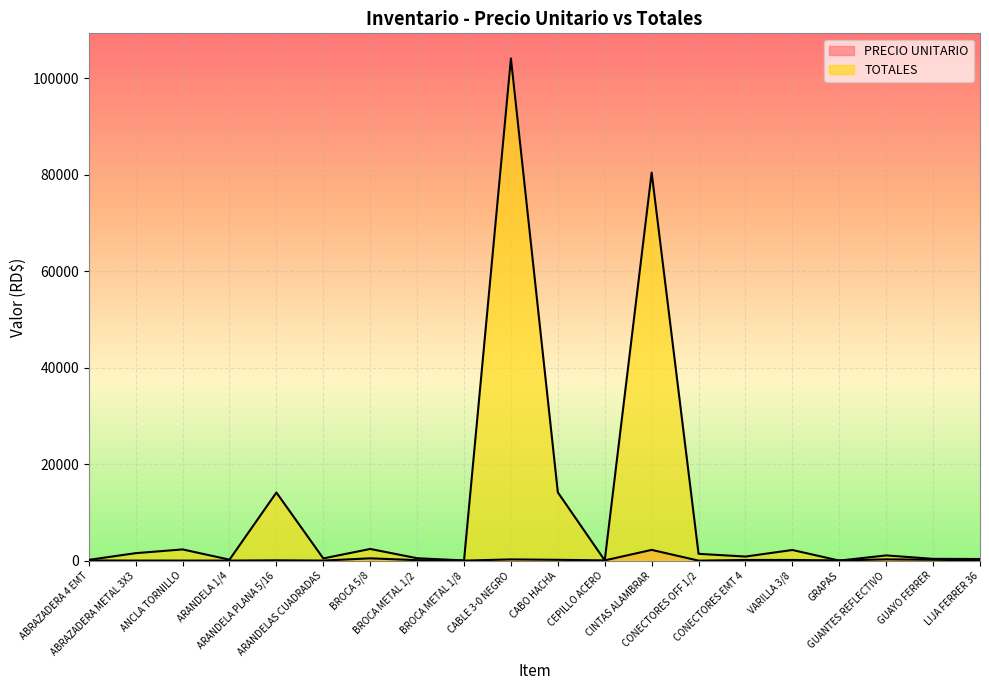

At which label does PRECIO UNITARIO first exceed 70?

ARANDELA PLANA 5/16